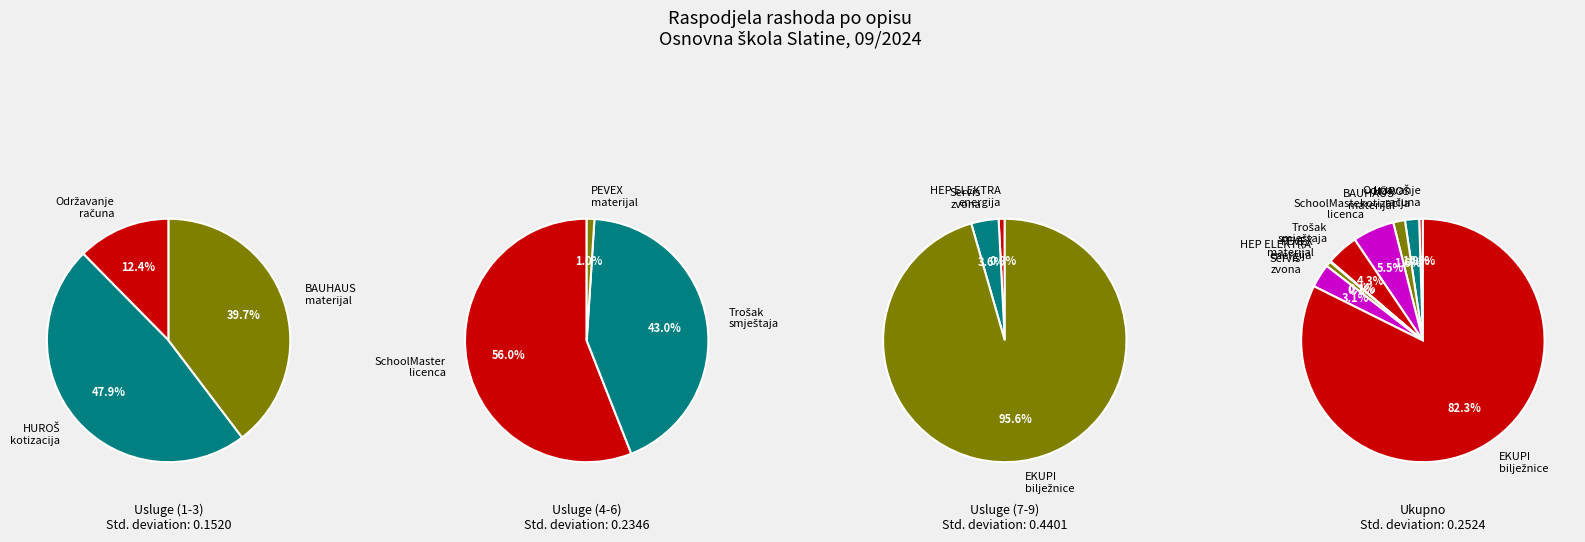

What percentage is NOT represented by Servis zvona?

96.9%